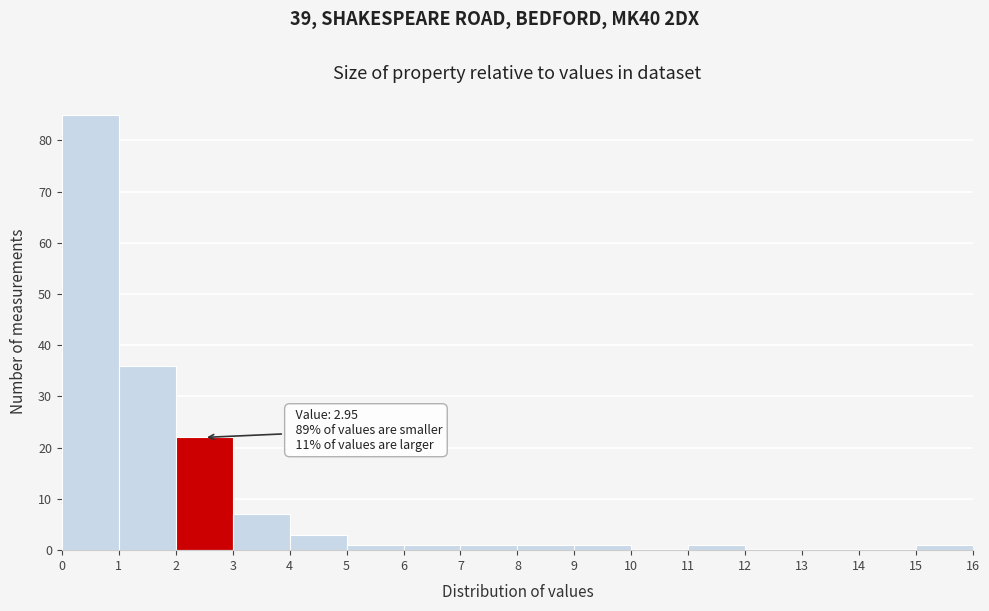

Which range on the x-axis has the tallest bar?

0 to 1